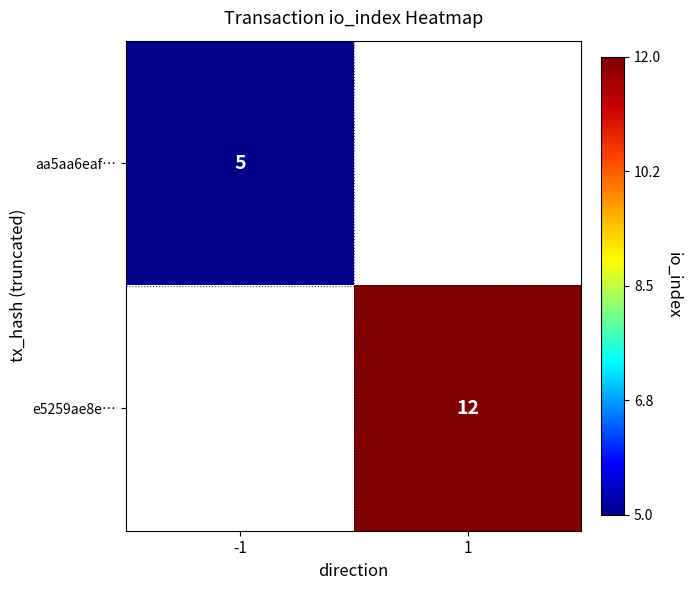

Is it true that aa5aa6eaf… equals 3 at -1?

False